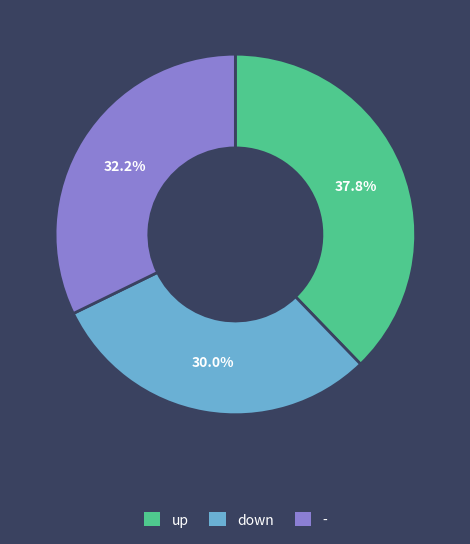

Between up and down, which is larger?

up